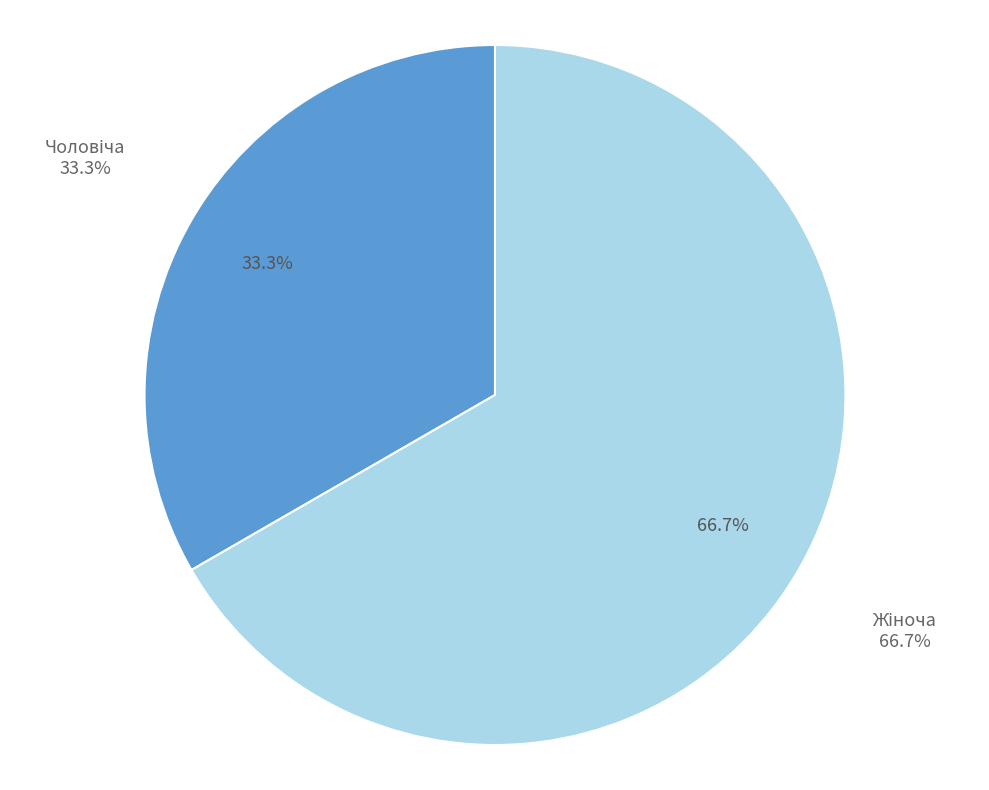

Is there a majority slice in this chart?

Yes